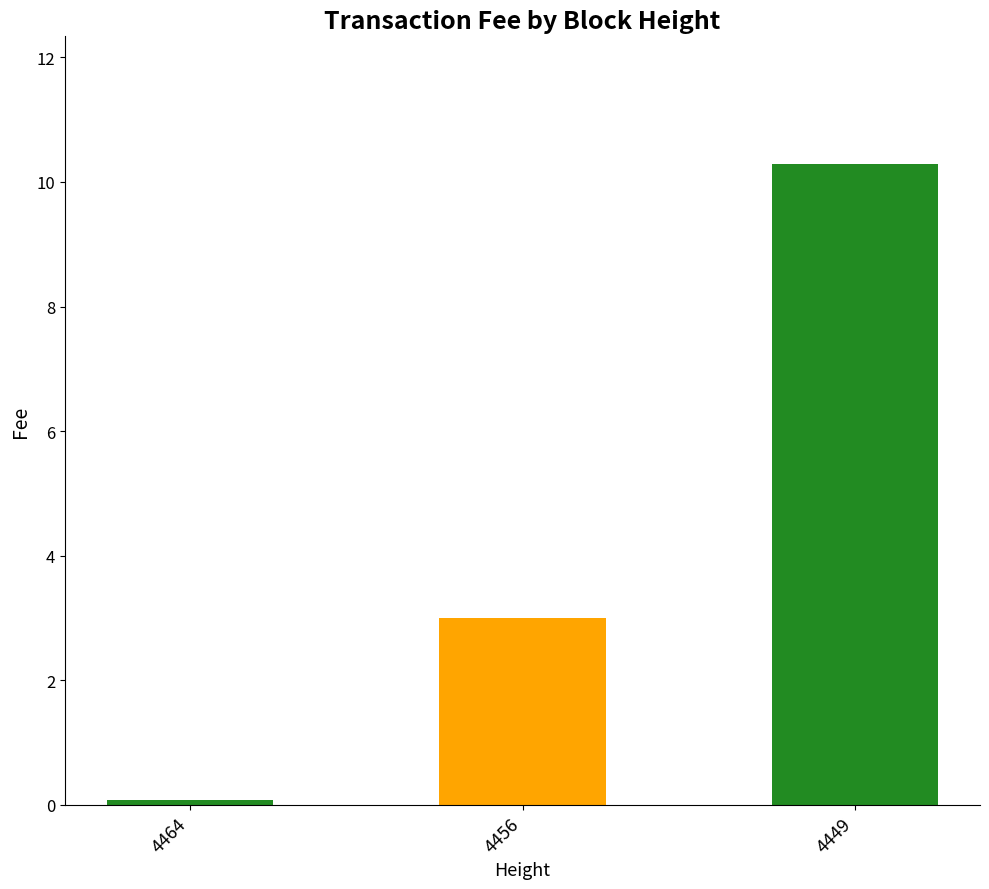

What is the greatest value displayed?

10.3